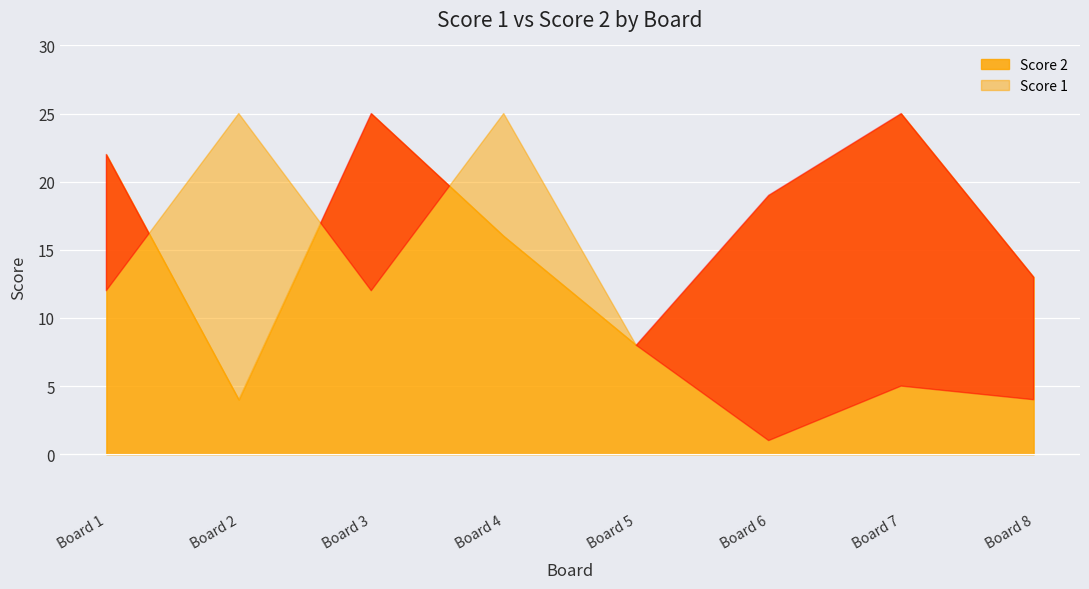

Reading left to right, transcribe all the data shown in this chart.

Score 1: 1=12	2=25	3=12	4=25	5=8	6=1	7=5	8=4
Score 2: 1=22	2=4	3=25	4=16	5=8	6=19	7=25	8=13